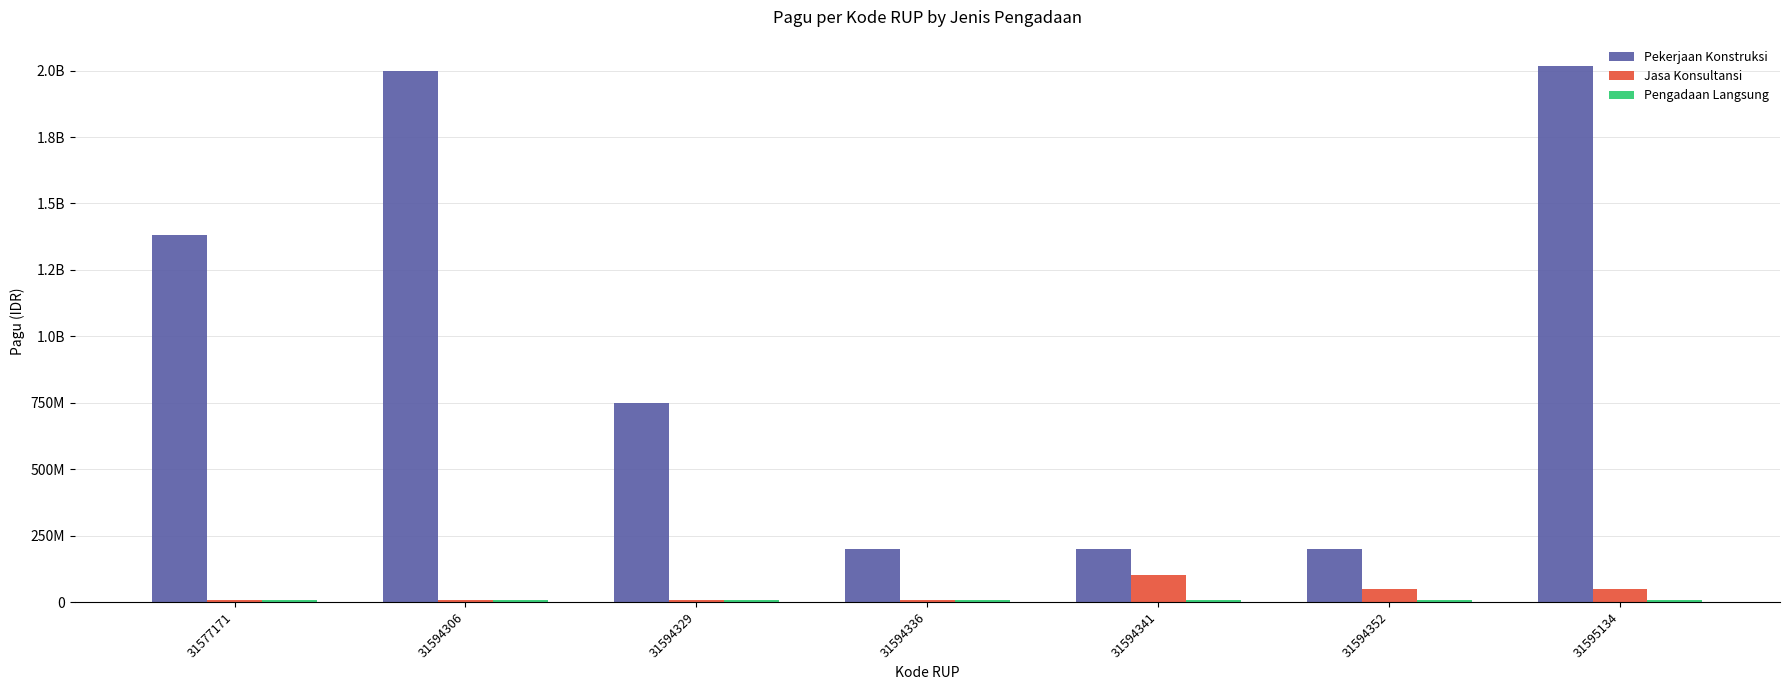

Does the chart contain stacked bars?

No